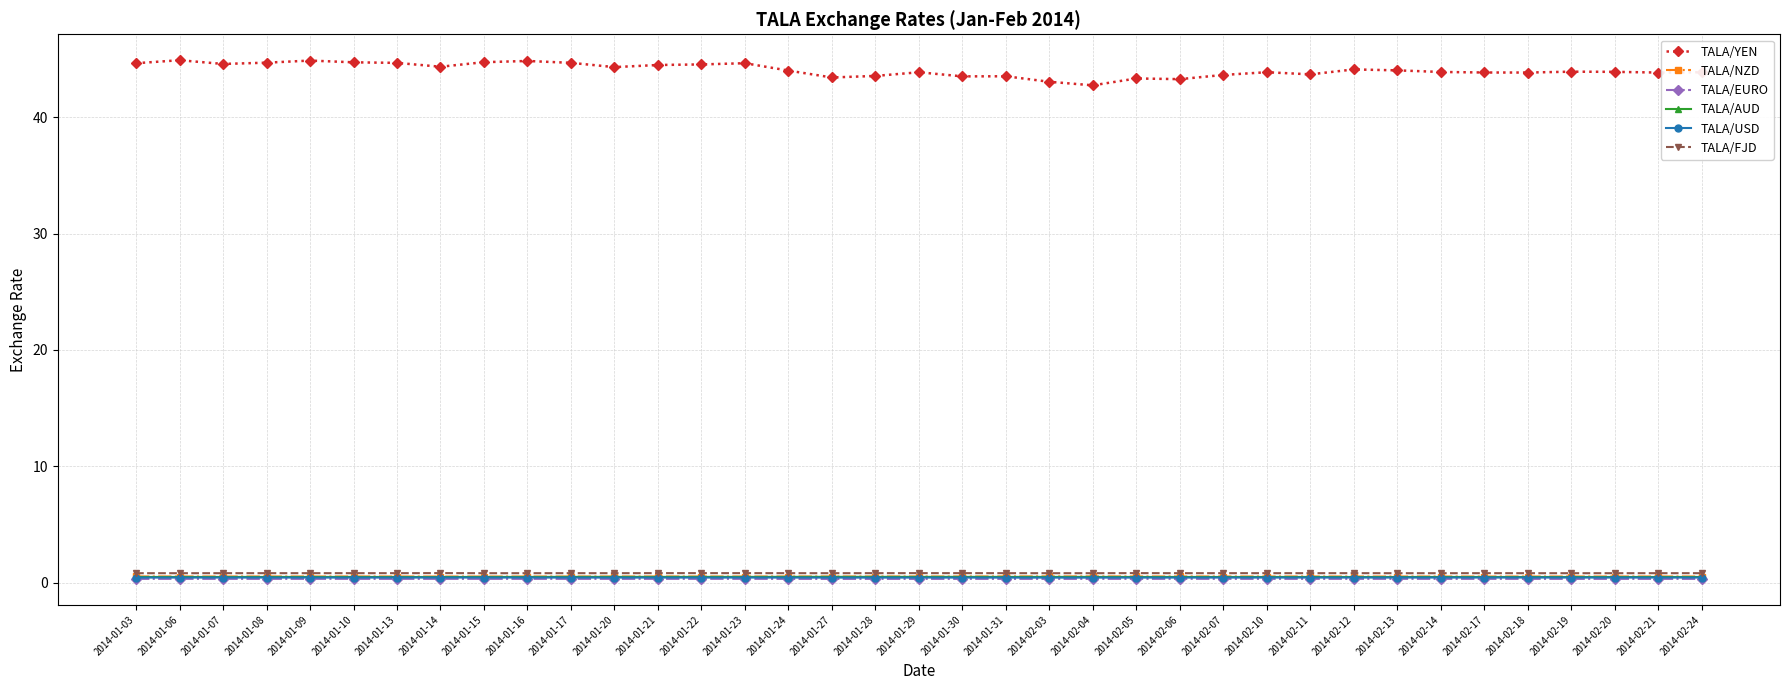

What is the highest value of the TALA/USD series?

0.4